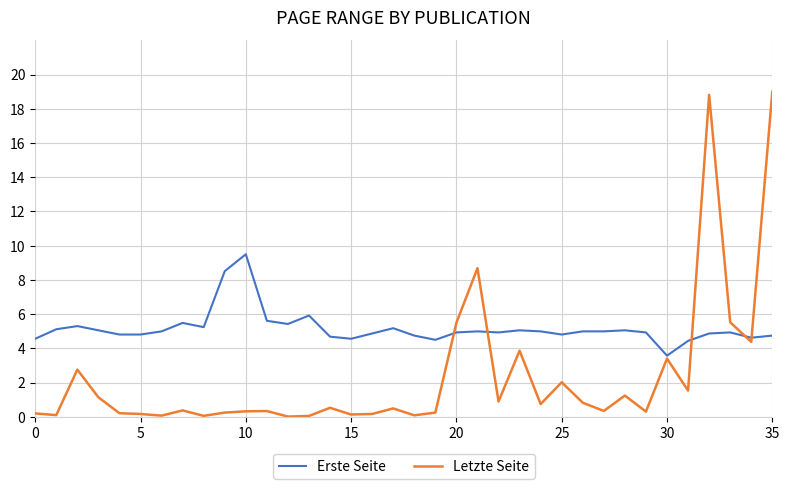

What is the difference between the maximum and second lowest values in the Erste Seite series?

5.1